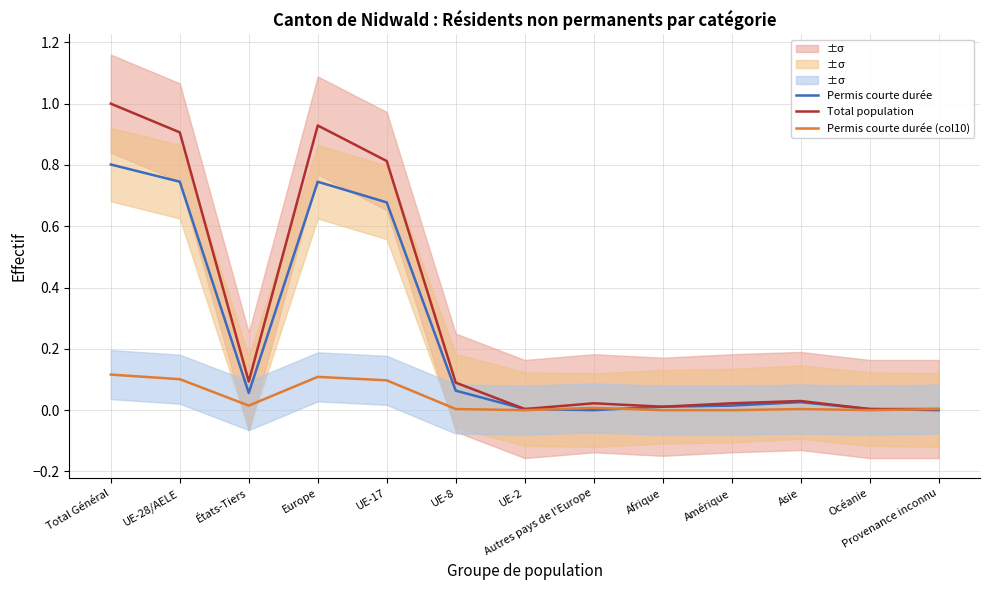

True or false: Total population and Permis courte durée (col10) intersect in this chart.

False